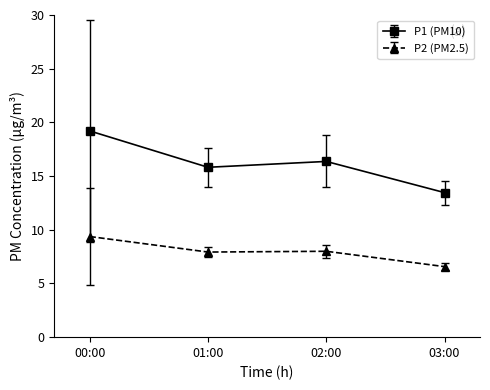

How many data points does each series have?

4